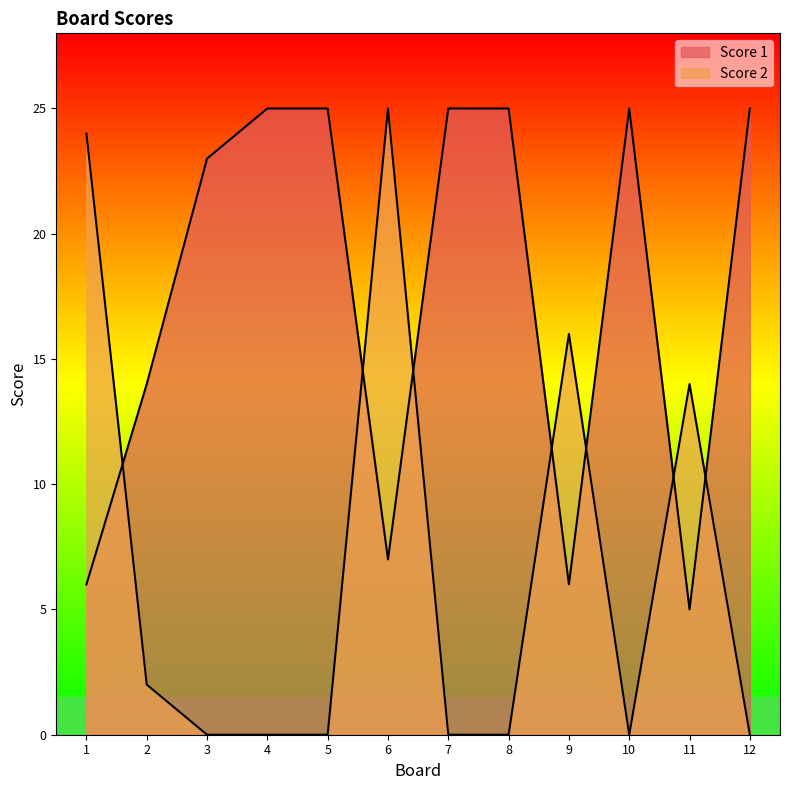

The Score 1 series shows 5 at 11. True or false?

True